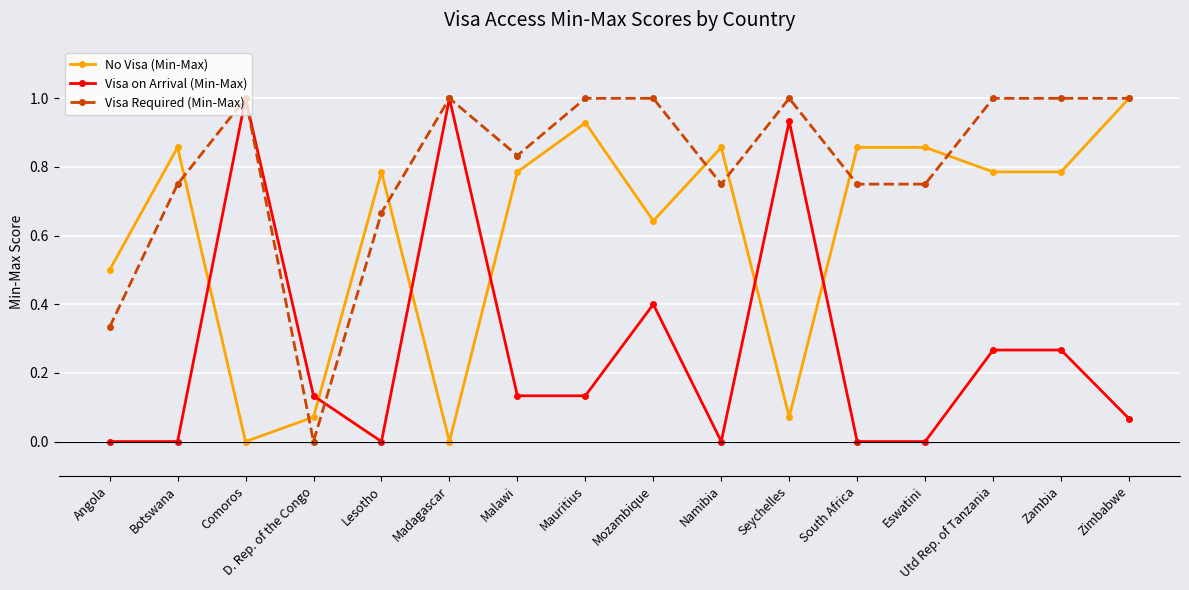

How many lines are shown in the chart?

3